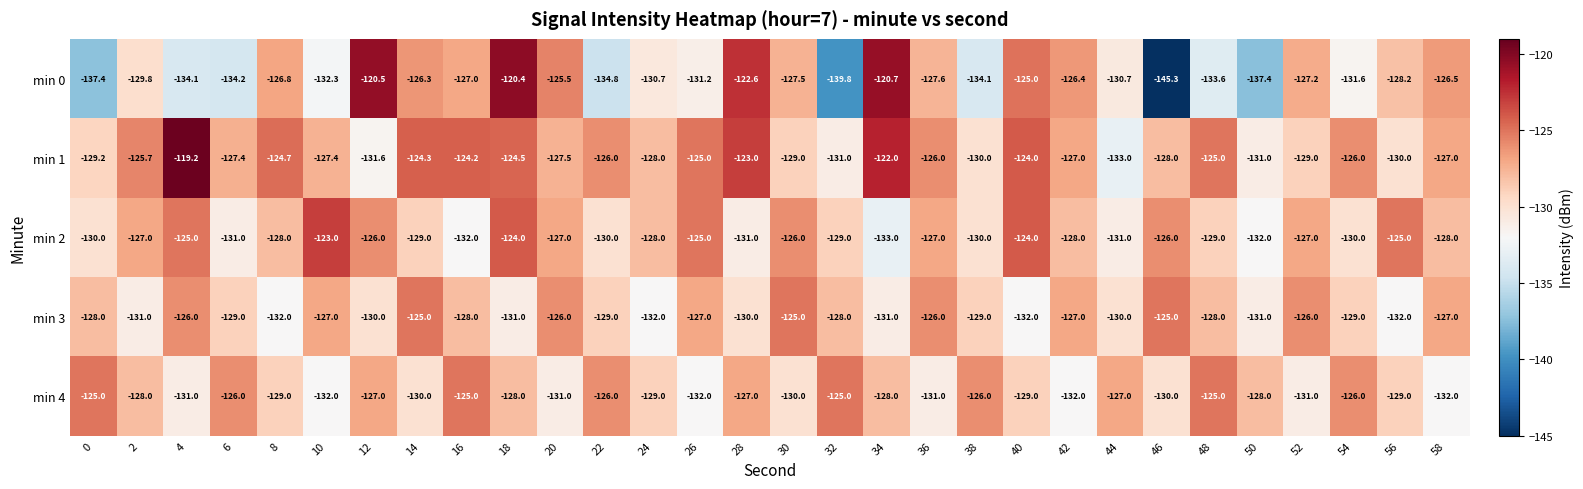

How many values in the min 1 series are below -127?

14